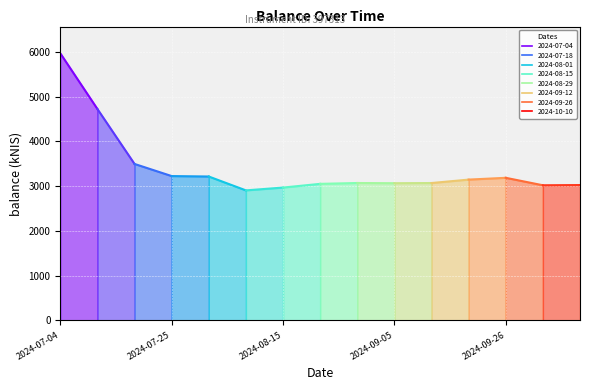

What is the label of the 11th point from the right?

2024-08-01